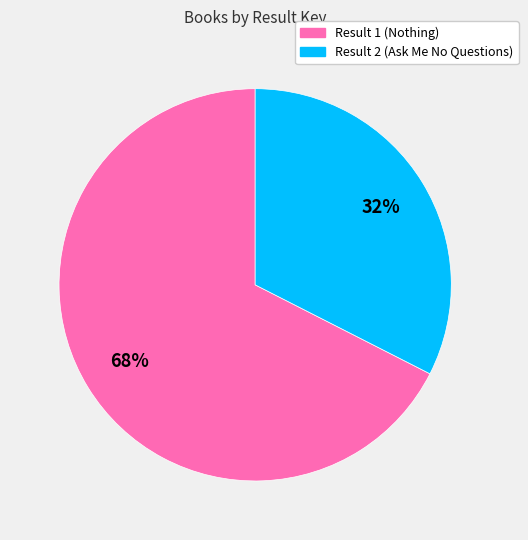

Rank the categories by value from highest to lowest.

Result 1 (Nothing), Result 2 (Ask Me No Questions)